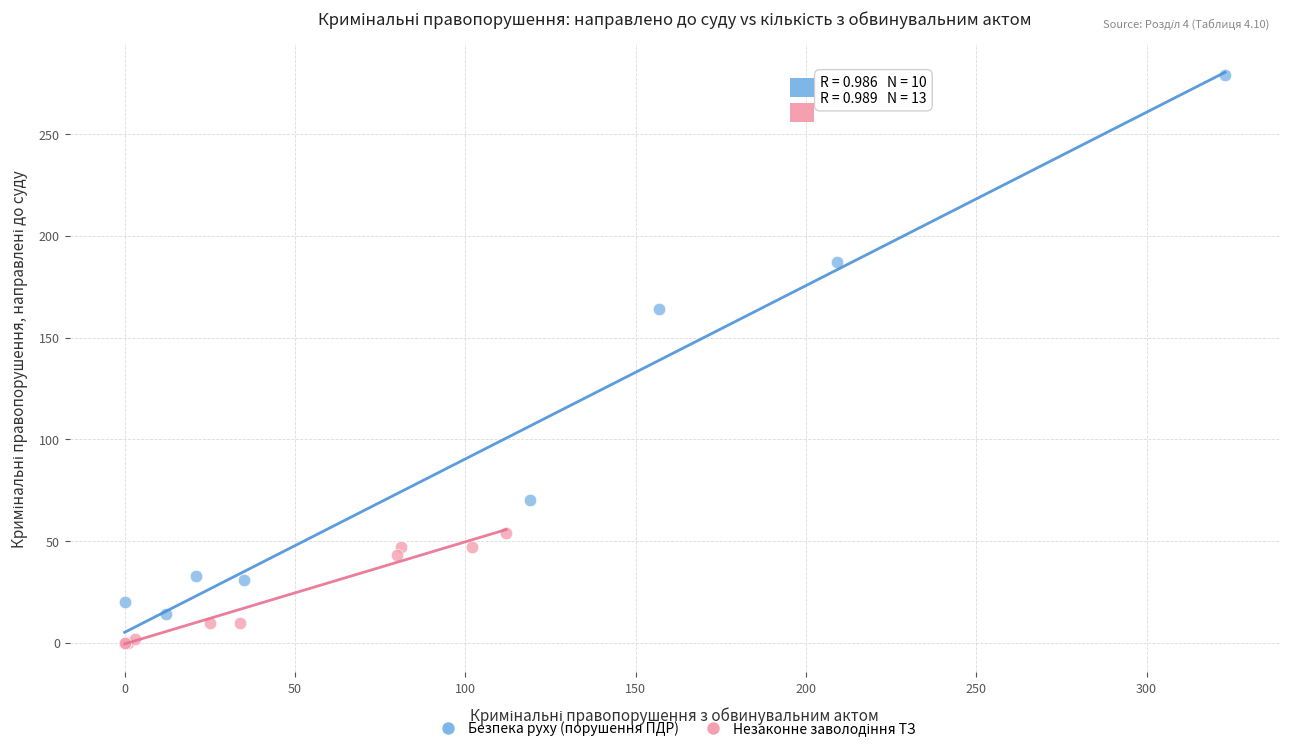

Which series has the widest spread of Y values?

Безпека руху (порушення ПДР)